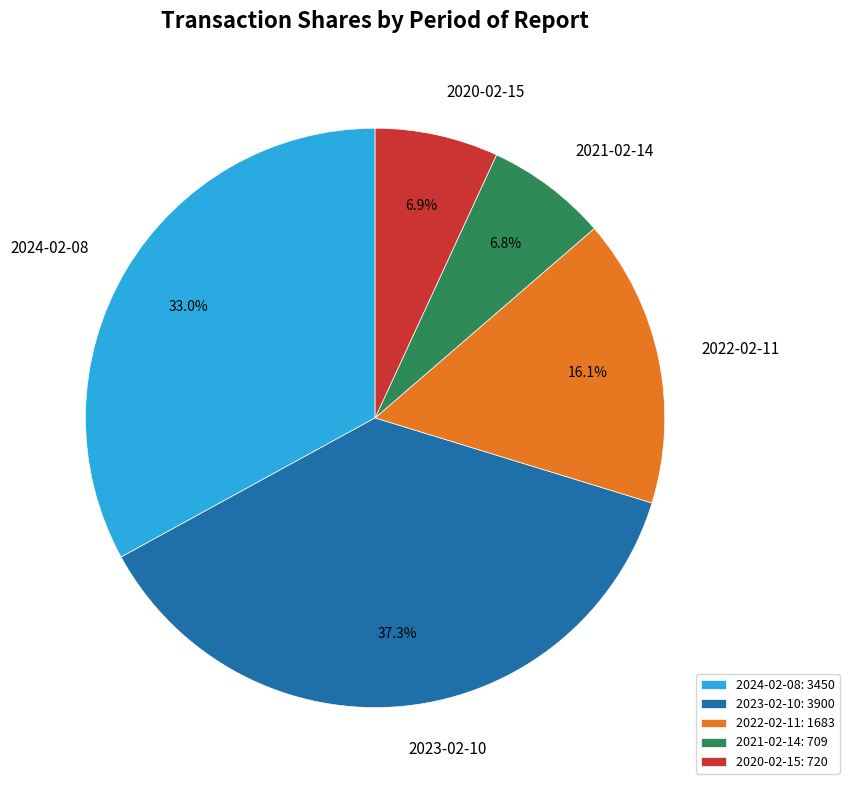

What percentage do 2023-02-10 and 2020-02-15 together represent?

44.2%